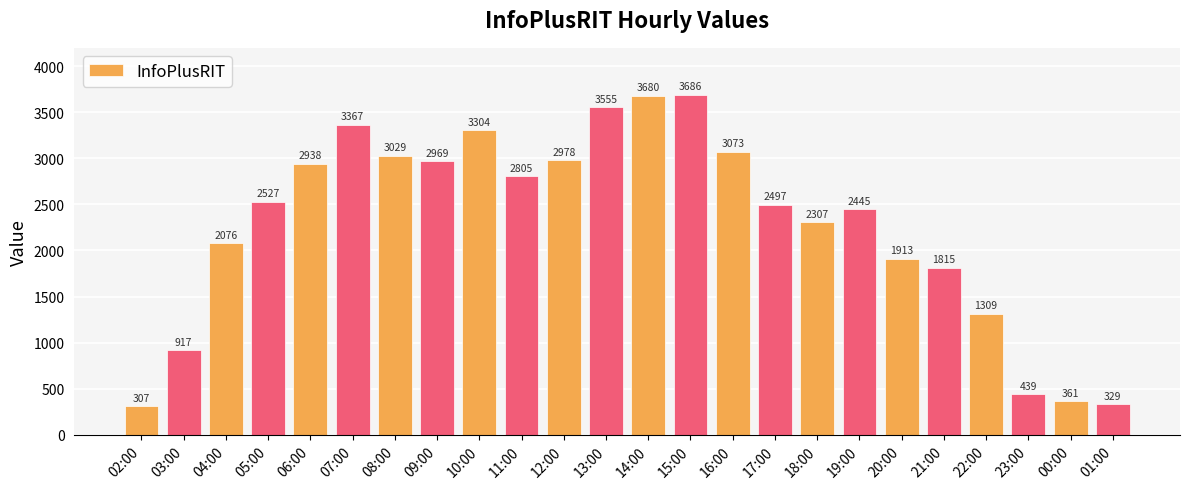

List the labels in order of value, smallest first.

02:00, 01:00, 00:00, 23:00, 03:00, 22:00, 21:00, 20:00, 04:00, 18:00, 19:00, 17:00, 05:00, 11:00, 06:00, 09:00, 12:00, 08:00, 16:00, 10:00, 07:00, 13:00, 14:00, 15:00